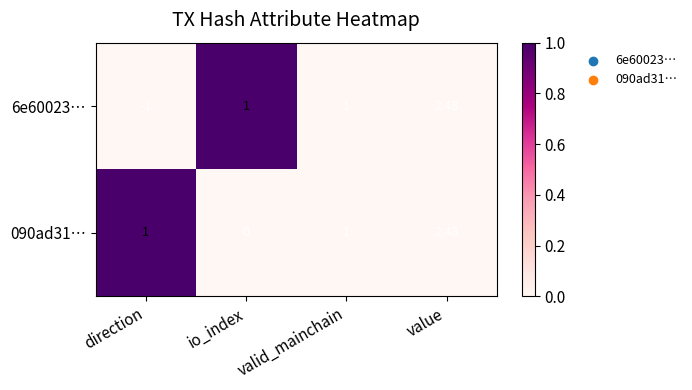

At which category is the sum across all series the highest?

value